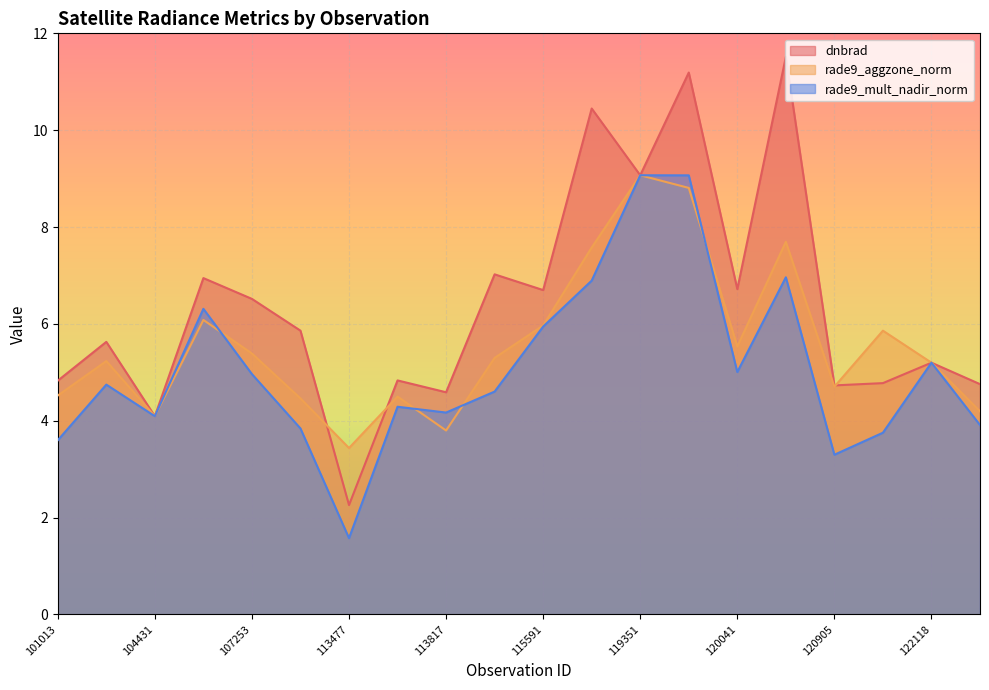

Which category has the lowest value across all series?

113477